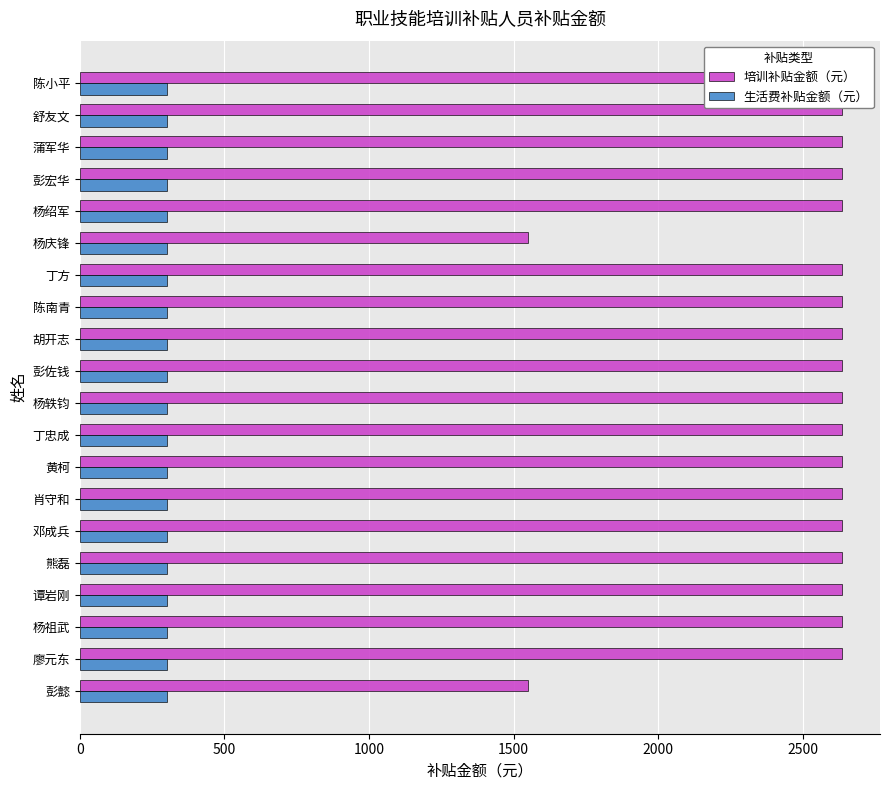

Which series has the largest total across all categories?

培训补贴金额（元）